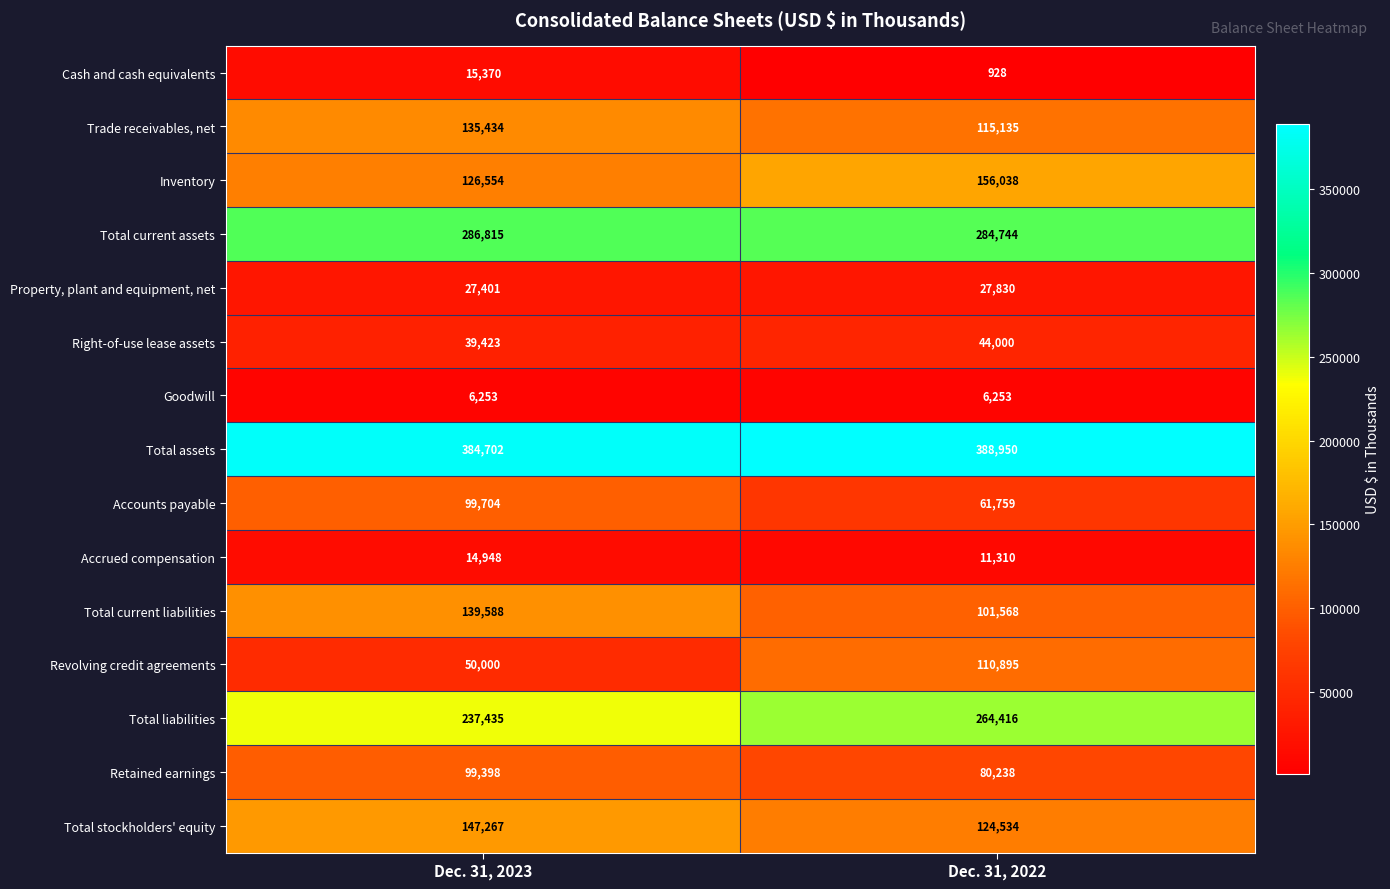

What is the sum of the Total current assets values at Dec. 31, 2022 and Dec. 31, 2023?

571559